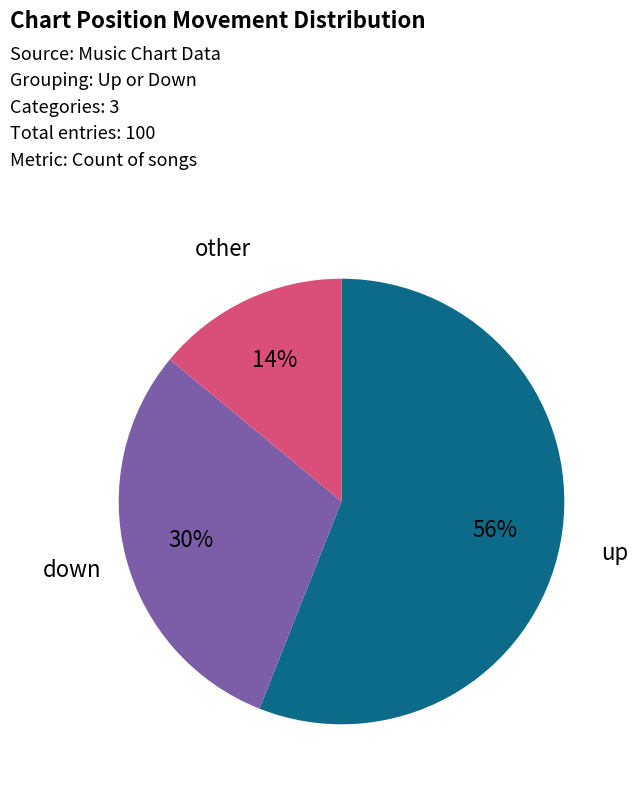

Is there any slice that represents more than half of the pie?

Yes